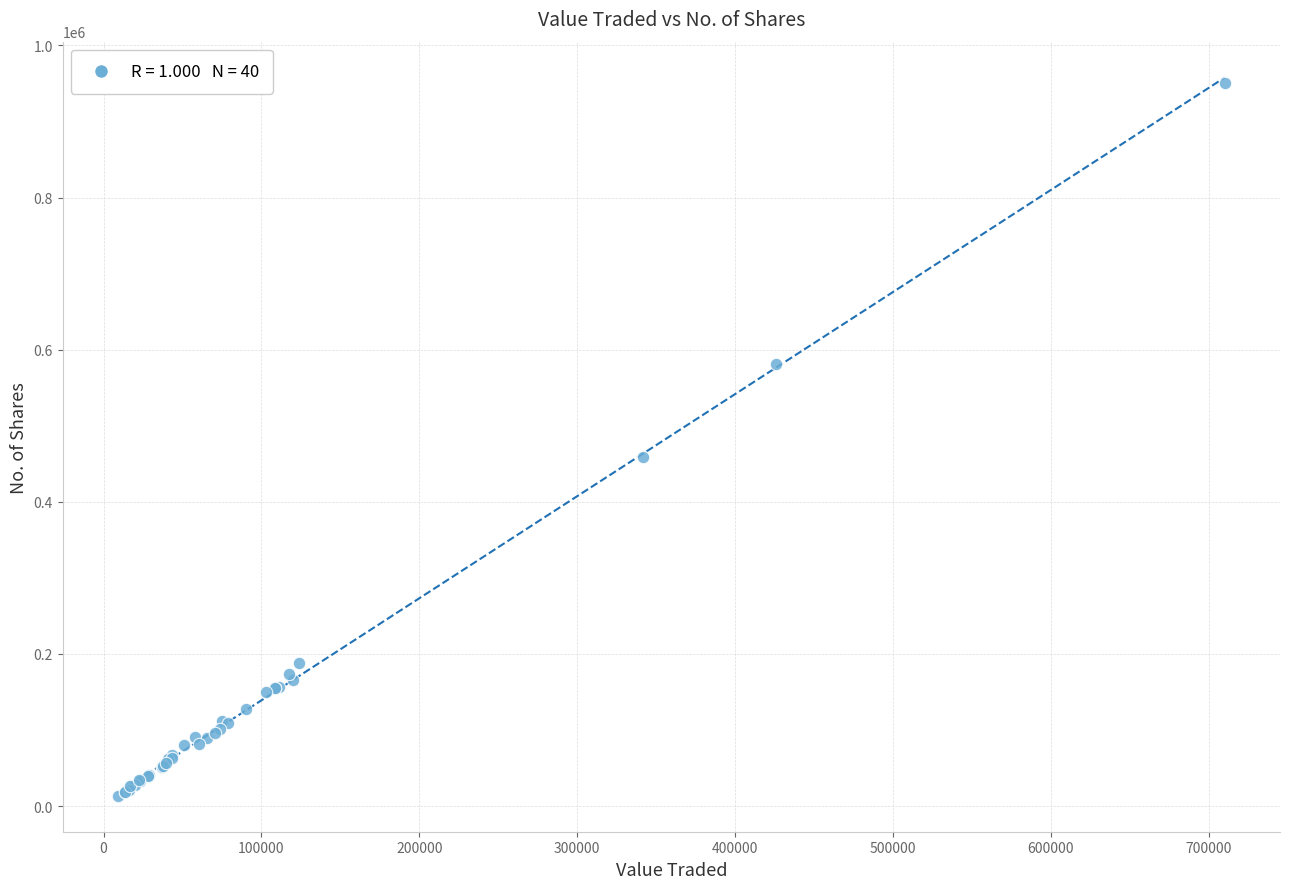

What Y value in the scatter plot is closest to 481769?

458836